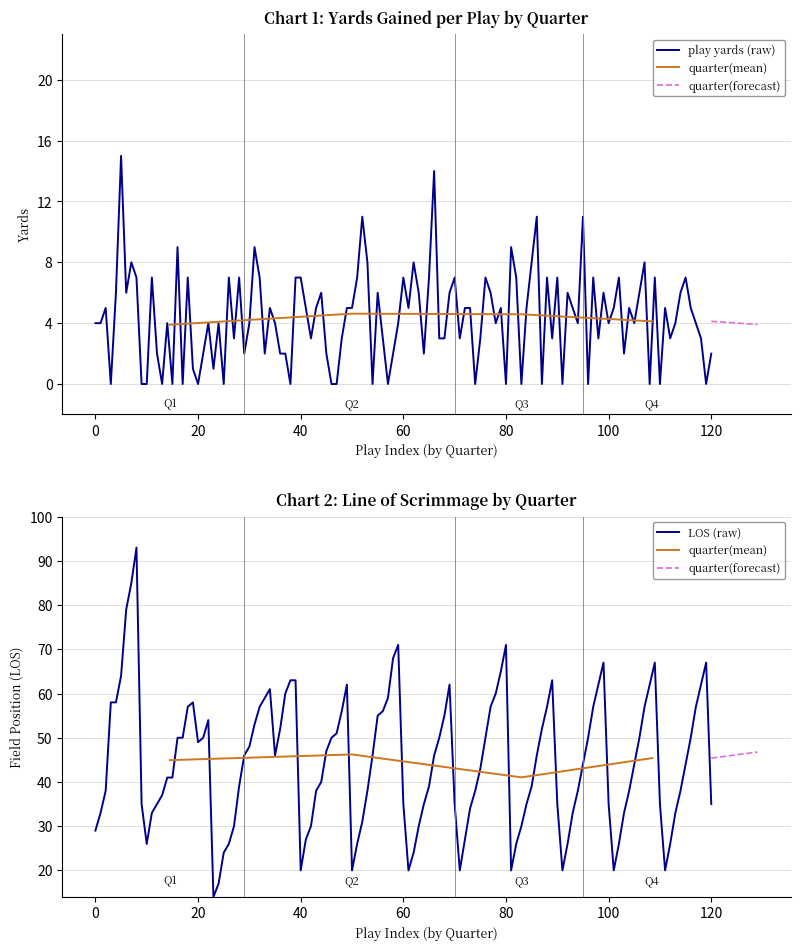

In avg_los, how many points are higher than both neighbors (excluding endpoints)?

1